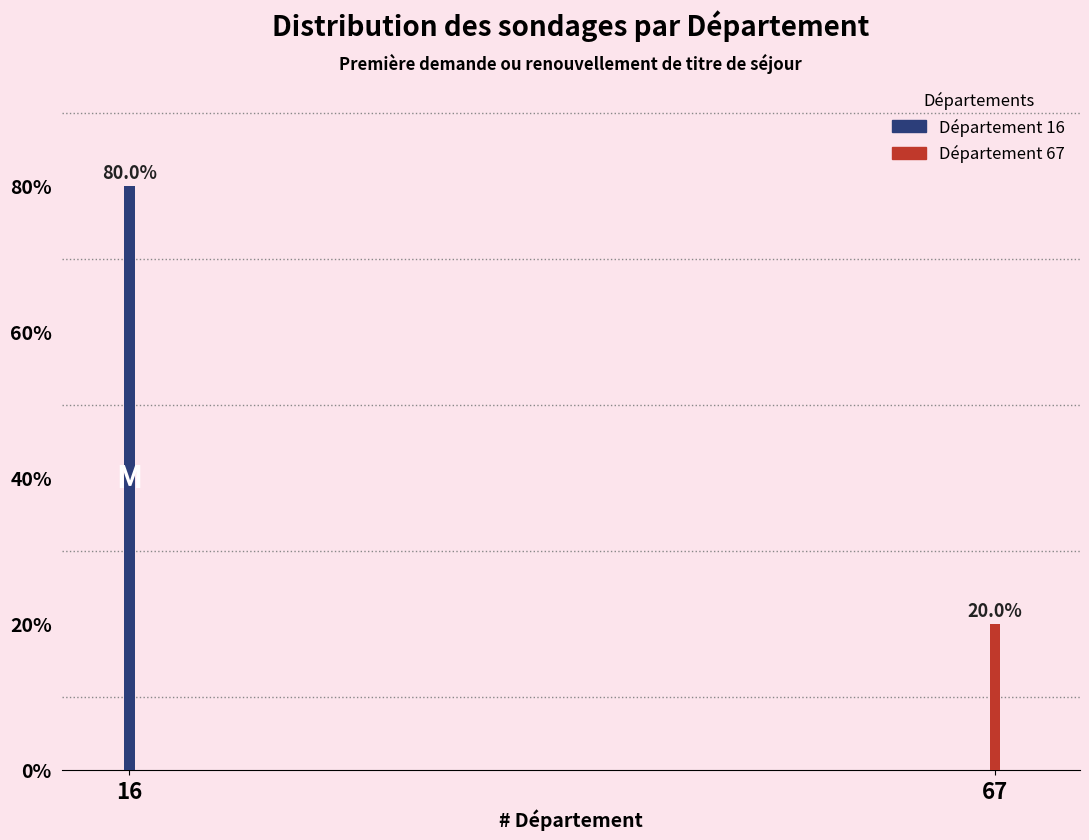

Reading left to right, what are all the values shown in this chart?

16=80	67=20